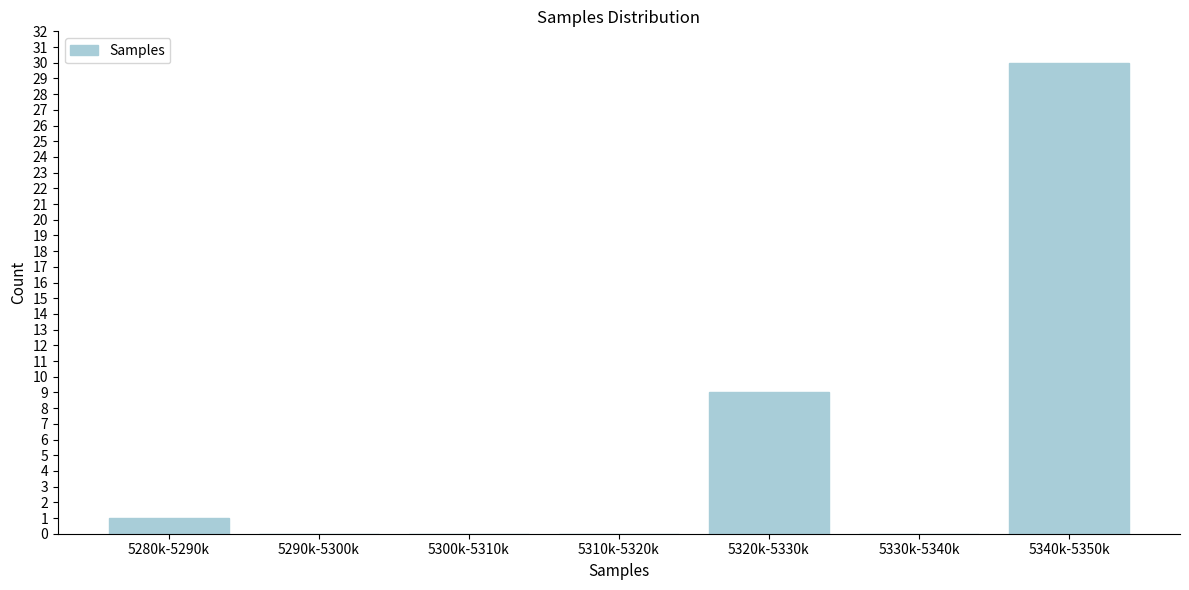

Reading right to left, list all the values displayed in this chart.

5340k-5350k=30	5330k-5340k=0	5320k-5330k=9	5310k-5320k=0	5300k-5310k=0	5290k-5300k=0	5280k-5290k=1